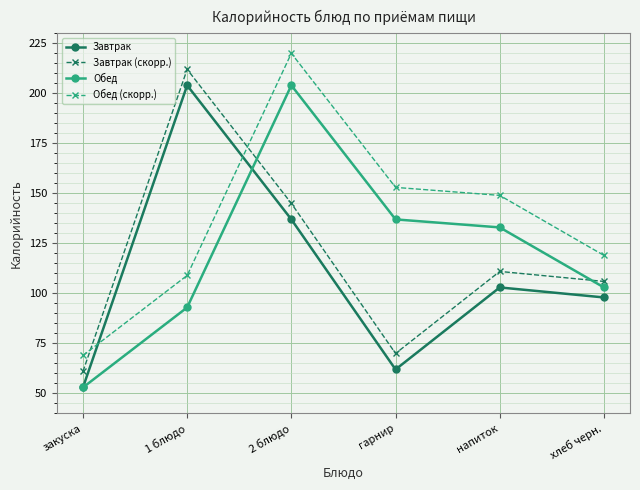

After their last crossing, which series has the higher values: Обед or Завтрак (скорр.)?

Завтрак (скорр.)